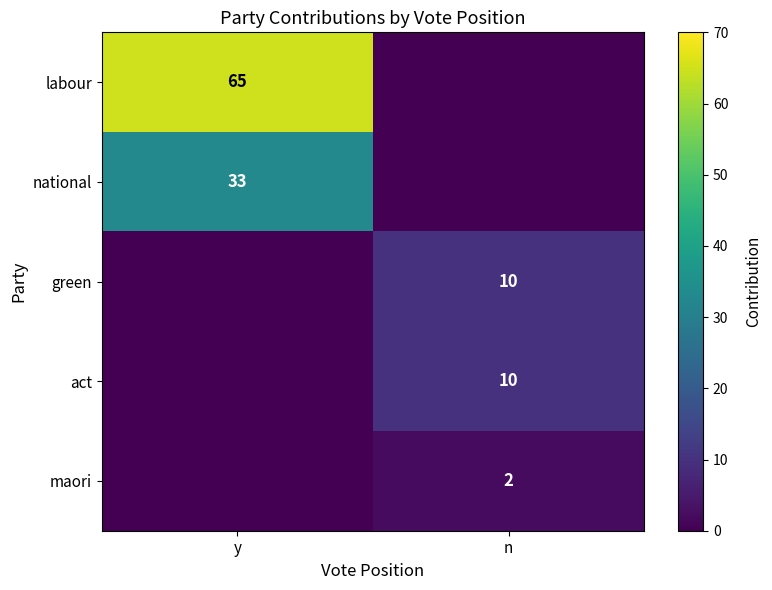

The labour series shows 65 at y. True or false?

True